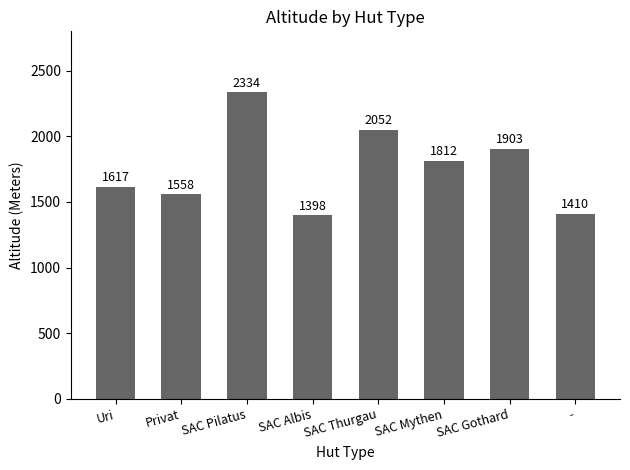

What is the change in value from Uri to SAC Albis?

-219